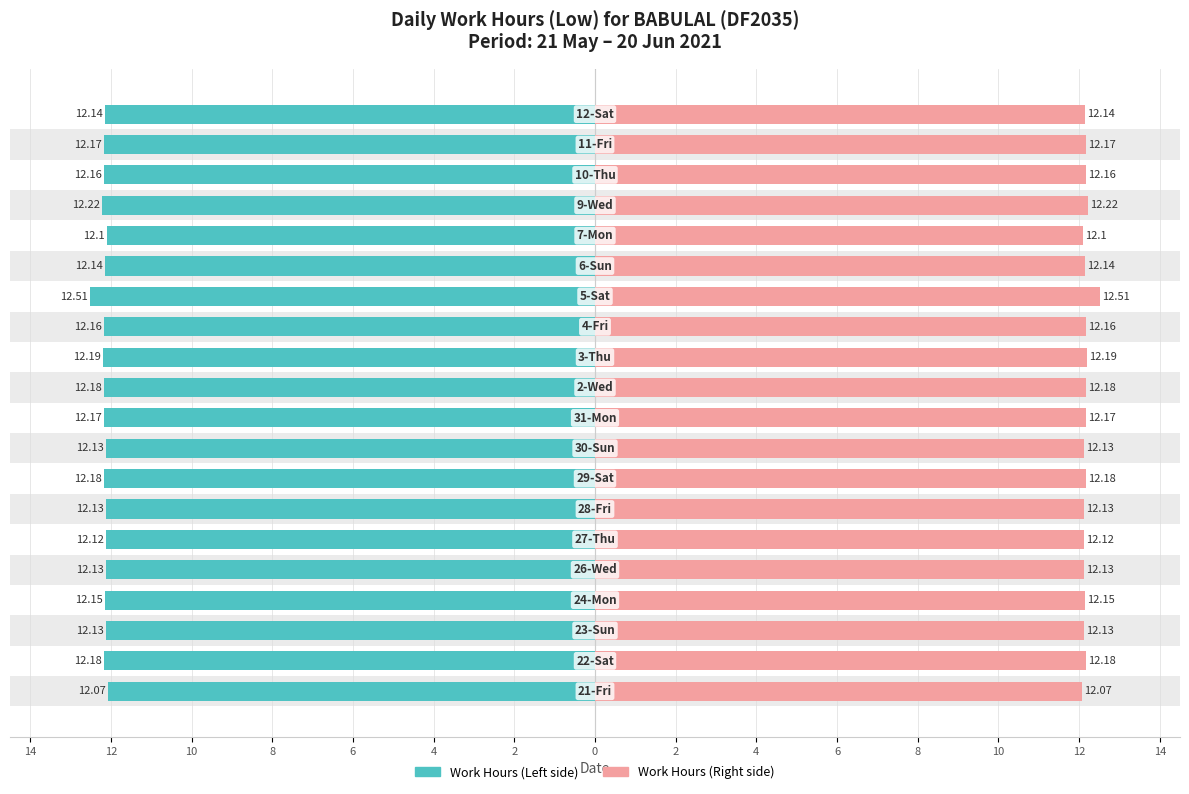

At how many categories does at least one series exceed -3?

20